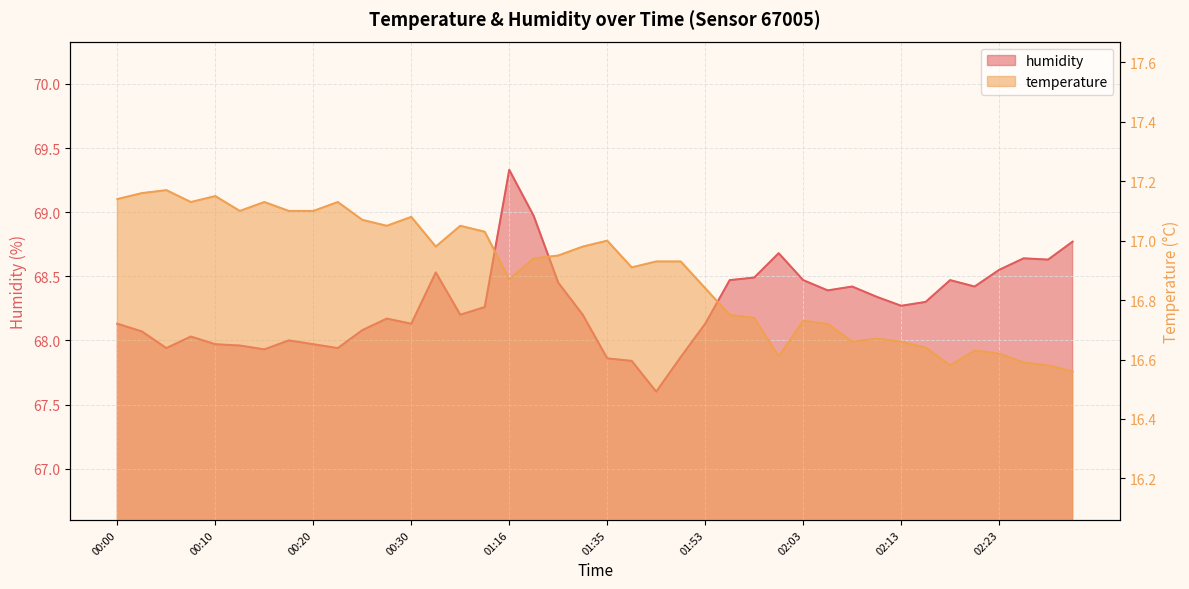

Is it true that humidity equals 90.5 at 00:18?

False